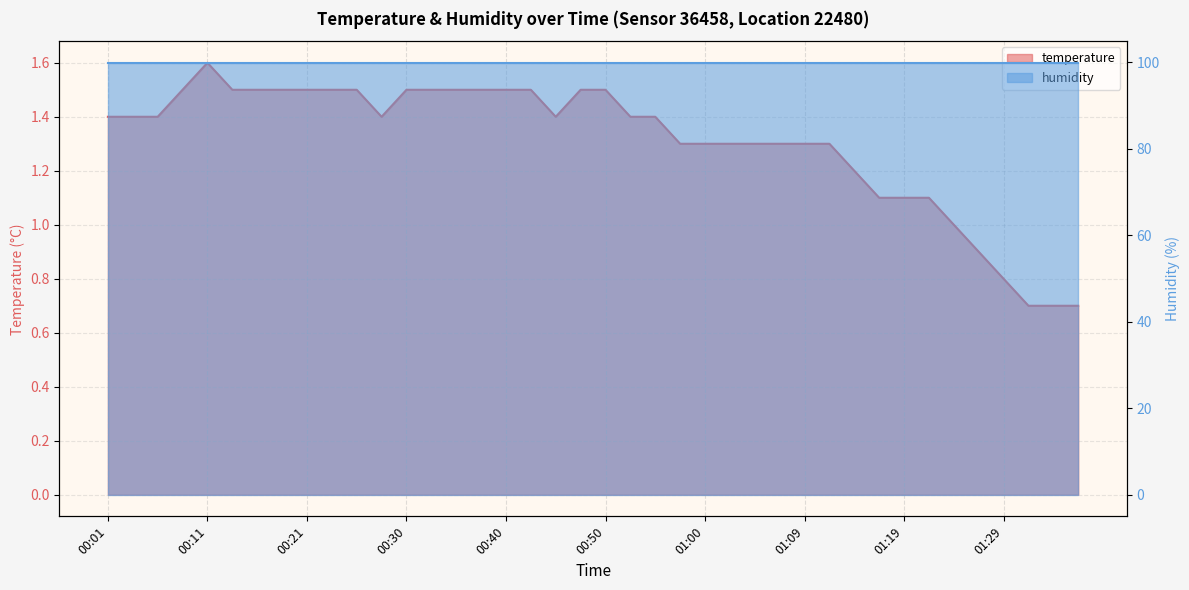

What is the ratio of the value at 01:05 to the value at 00:35?

0.9